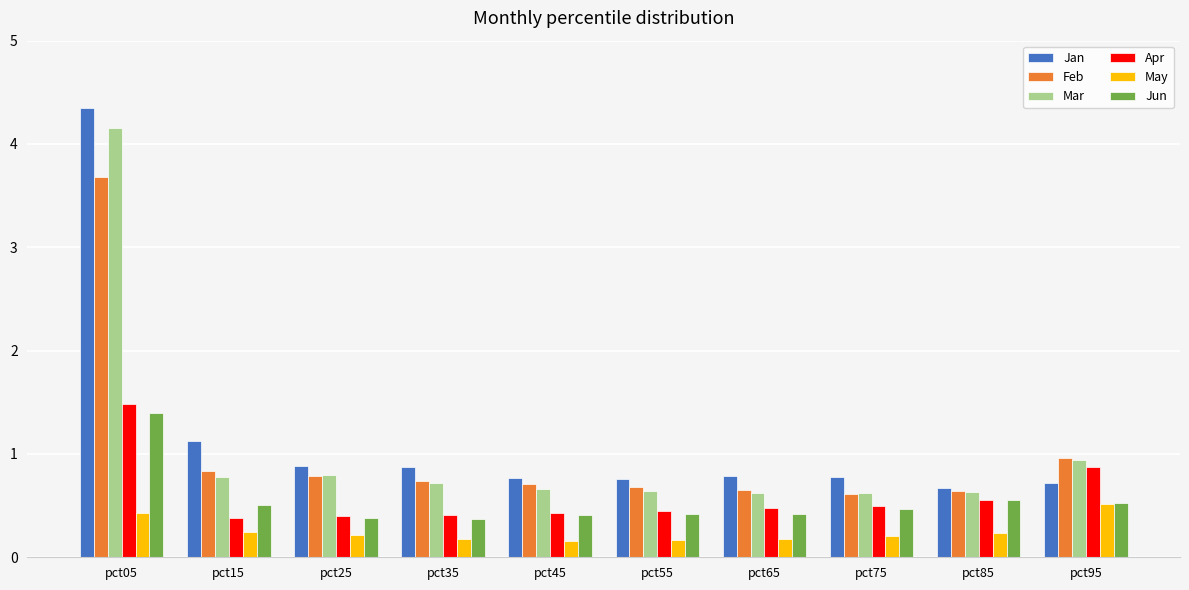

The value of Apr at pct45 is 0.4. True or false?

True